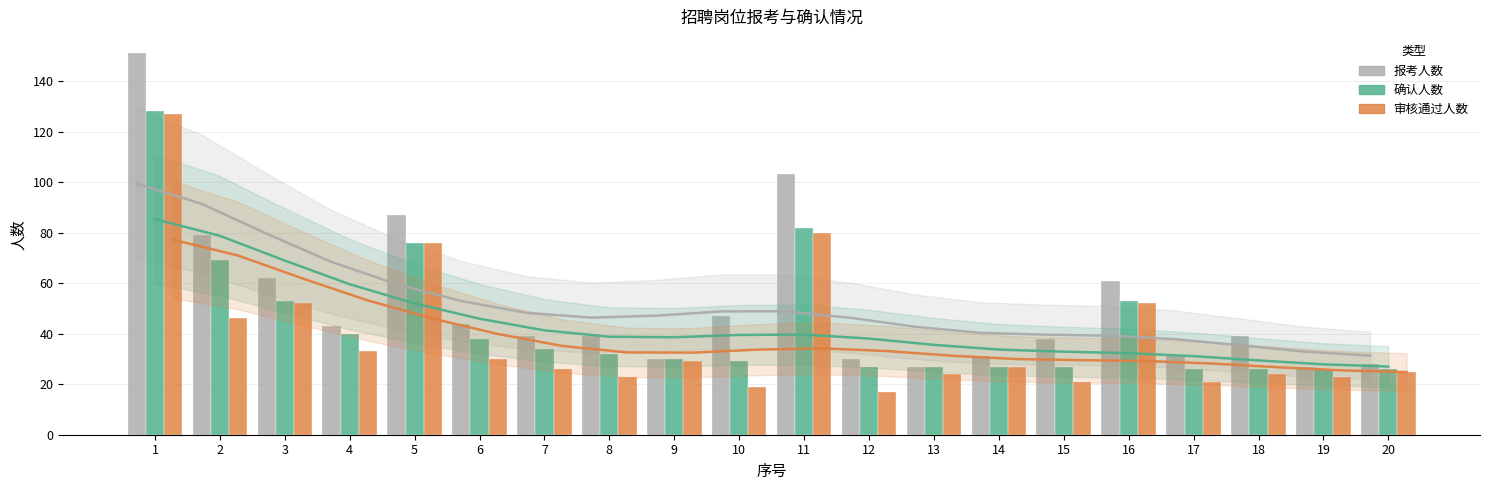

The value of 审核通过人数 at 15 is 21. True or false?

True